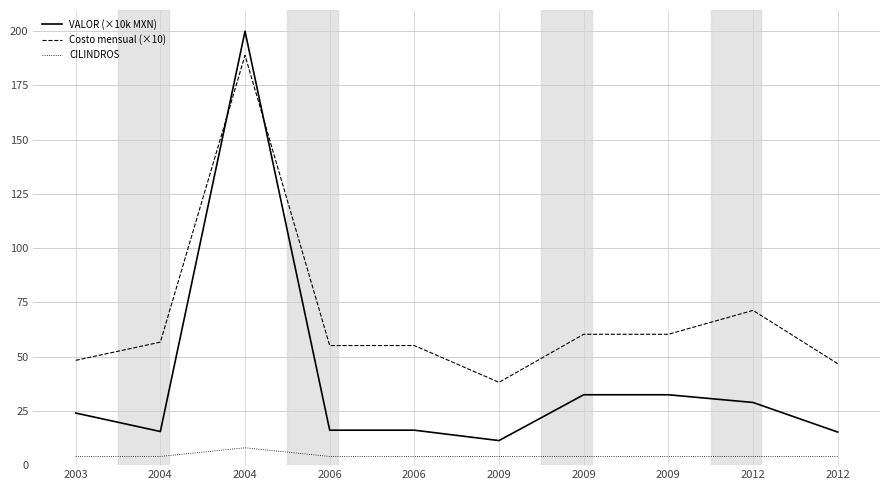

Does the chart display data point markers on the line(s)?

No